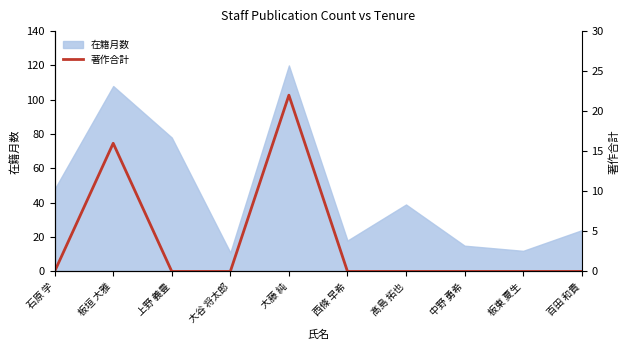

The chart shows a value of 0 at 中野 勇希. True or false?

True